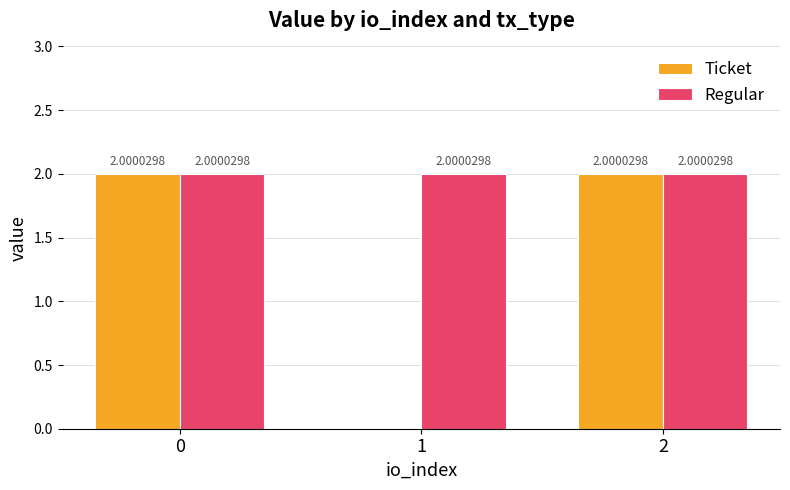

Which series changed the most between 0 and 1?

Ticket